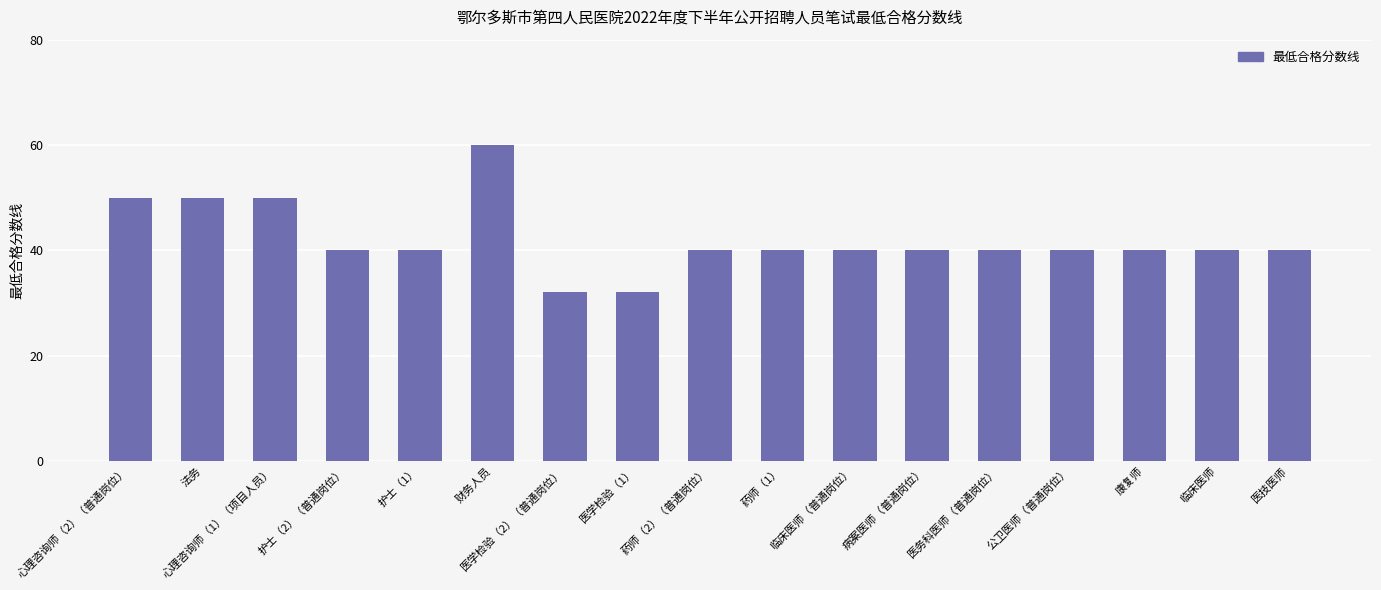

What is the sum of the values at 医务科医师（普通岗位） and 药师（1）?

80